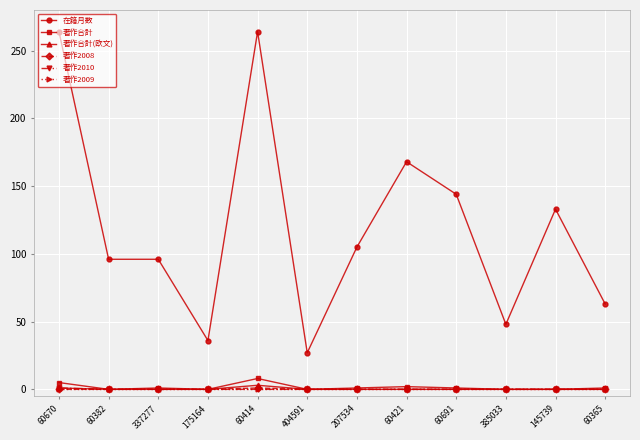

Is it true that 在籍月数 equals 264 at 60414?

True